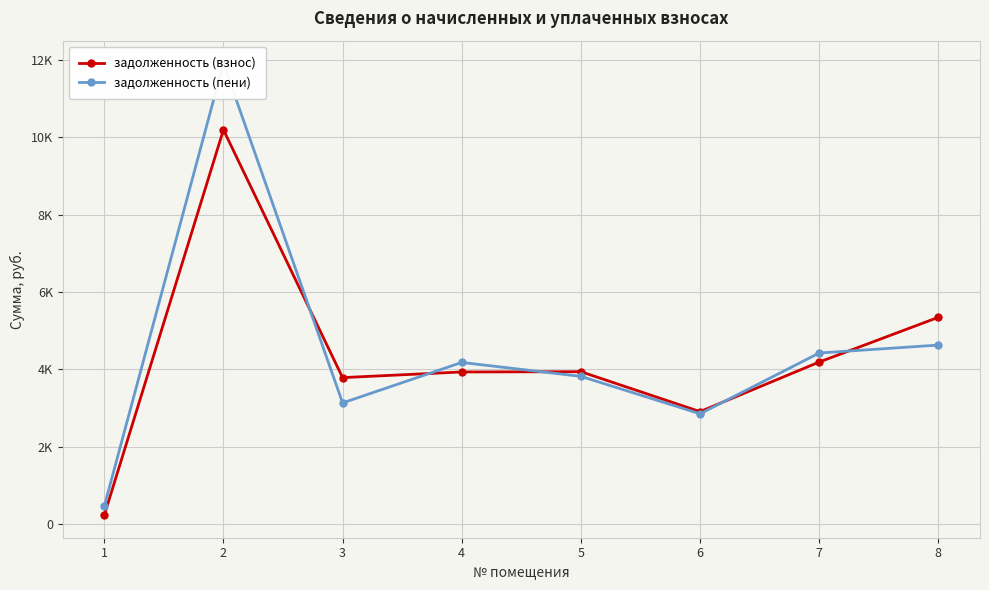

Rank the series at 2 from highest to lowest value.

задолженность (пени), задолженность (взнос)